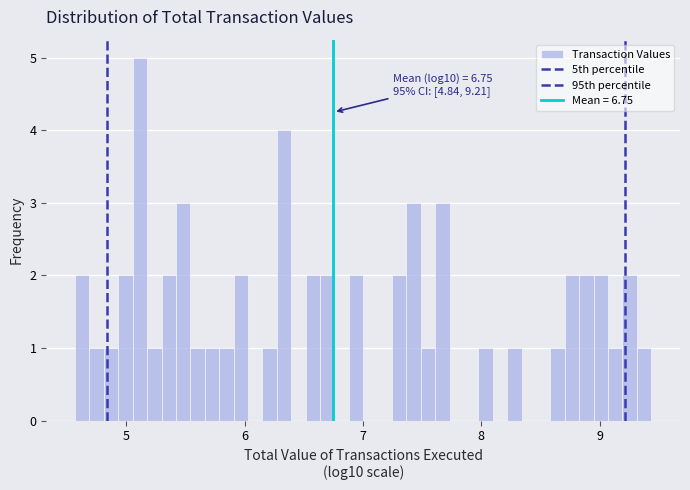

Around what value on the x-axis is the tallest bar? Give the approximate position of its centre, as read against the axis.

5.1